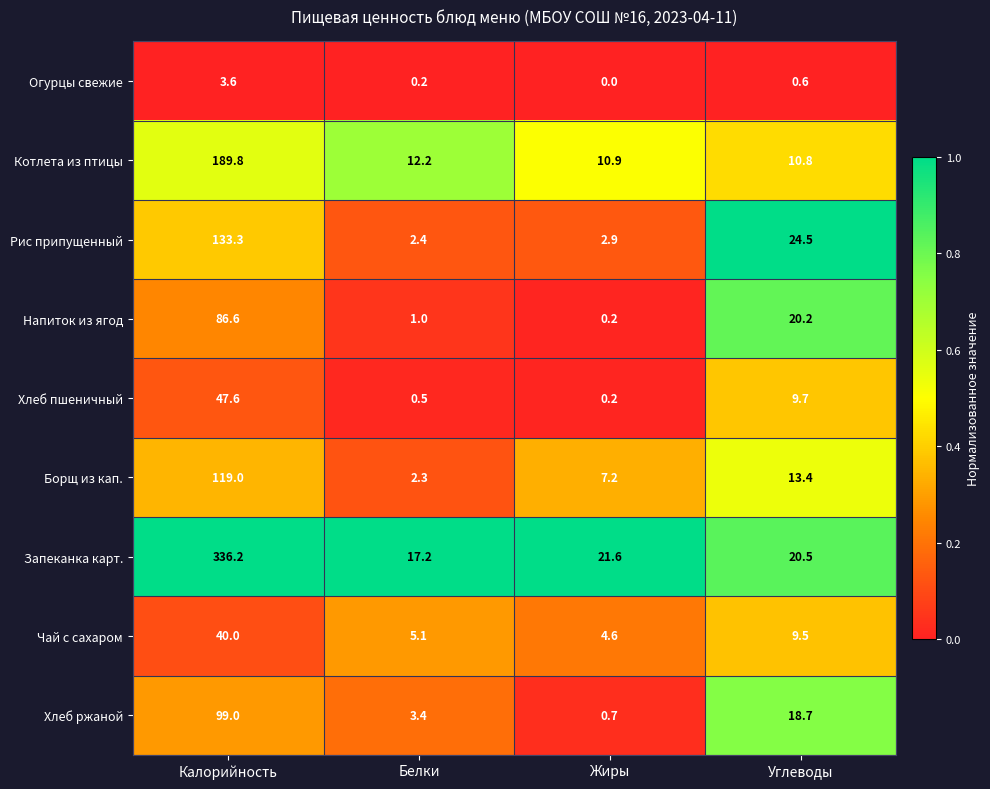

At which label does Котлета из птицы first exceed 12?

Калорийность